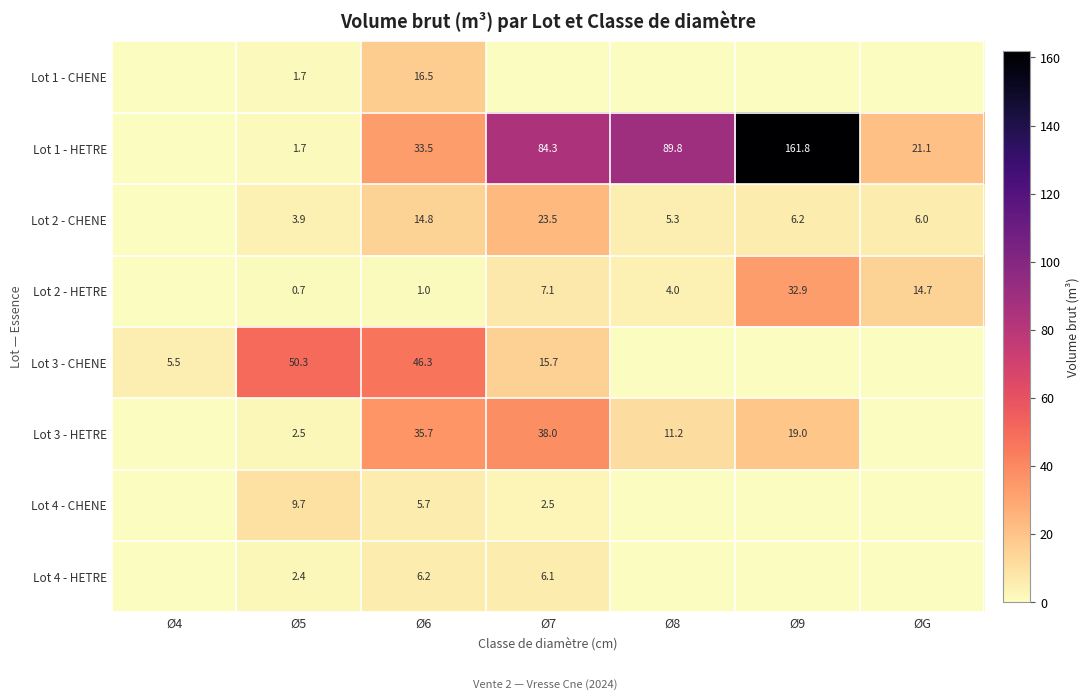

Which series has the largest total across all categories?

Lot 1 - HETRE